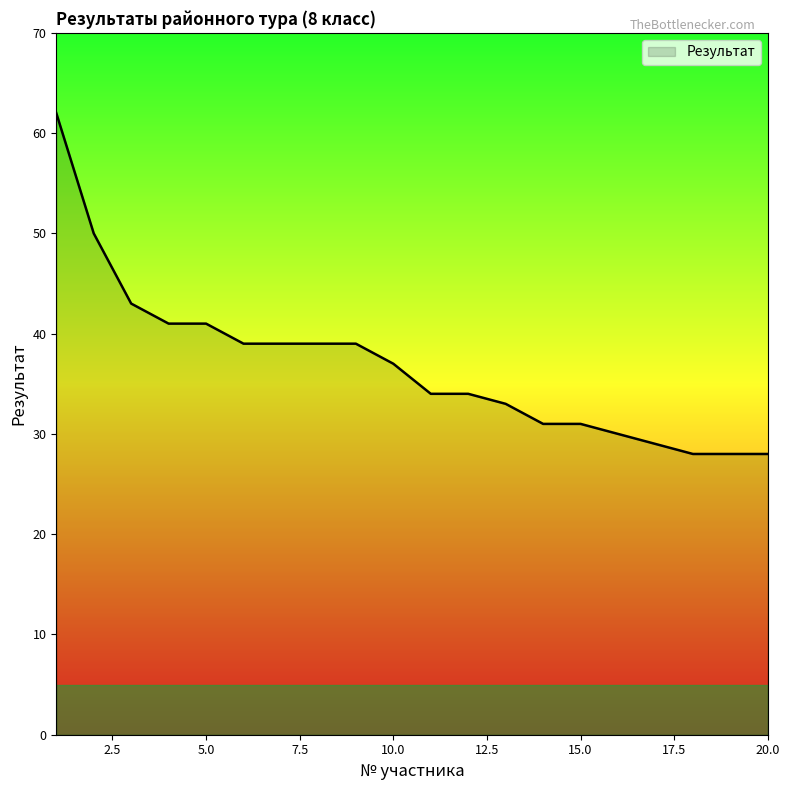

What is the minimum value shown in the chart?

28